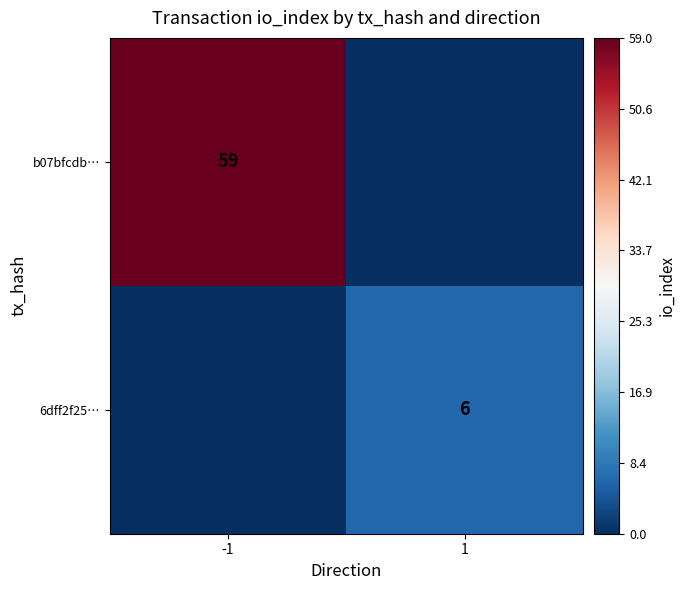

What is the difference between the highest and lowest values at 1?

6